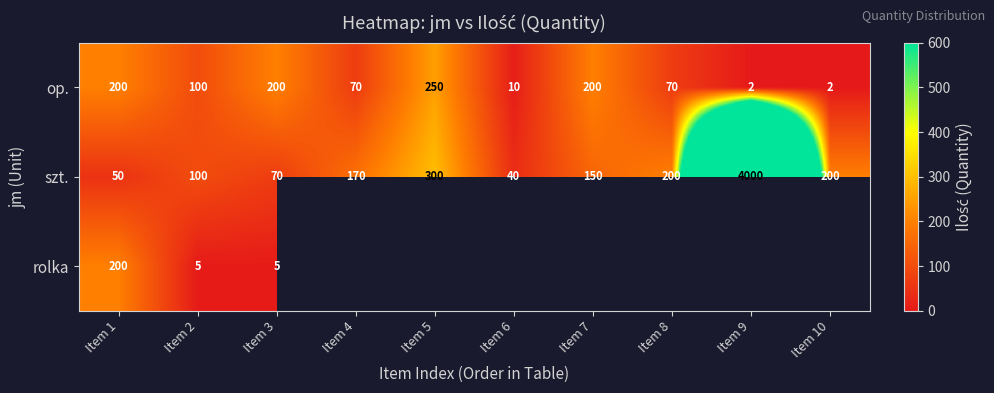

True or false: szt. has a value of 171.8 at Item 5.

False